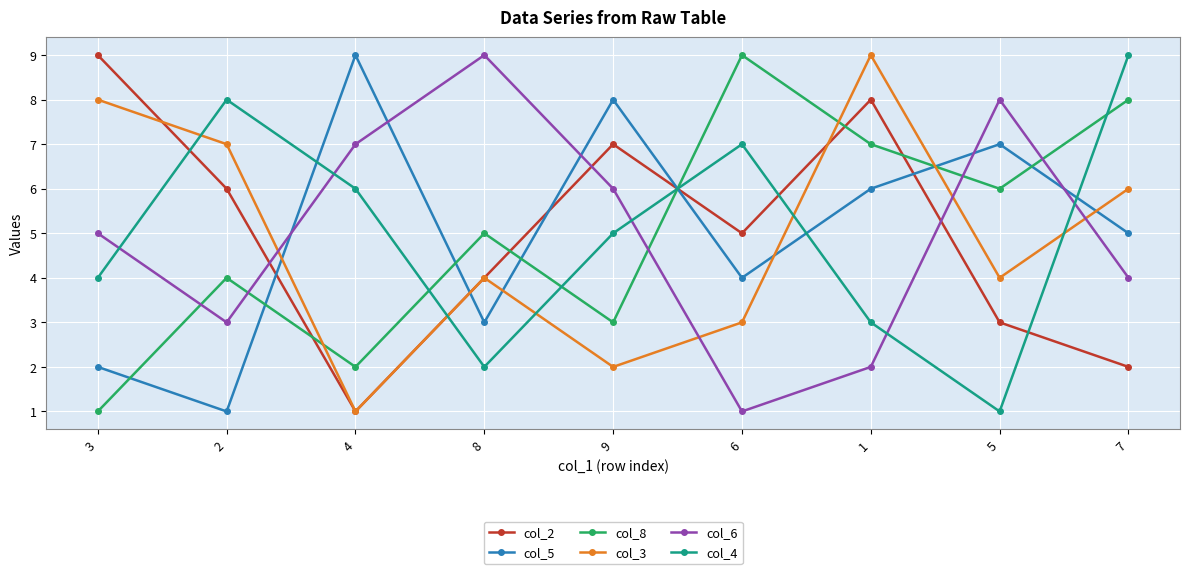

What is the greatest value displayed?

9